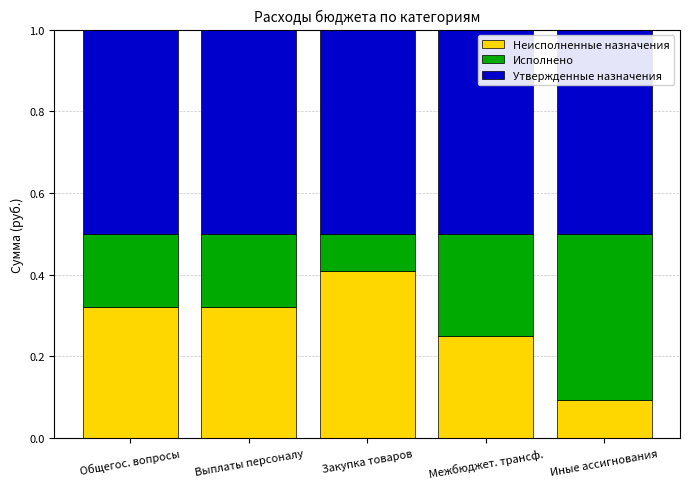

The value of Неисполненные назначения at Иные ассигнования is 0.1. True or false?

True